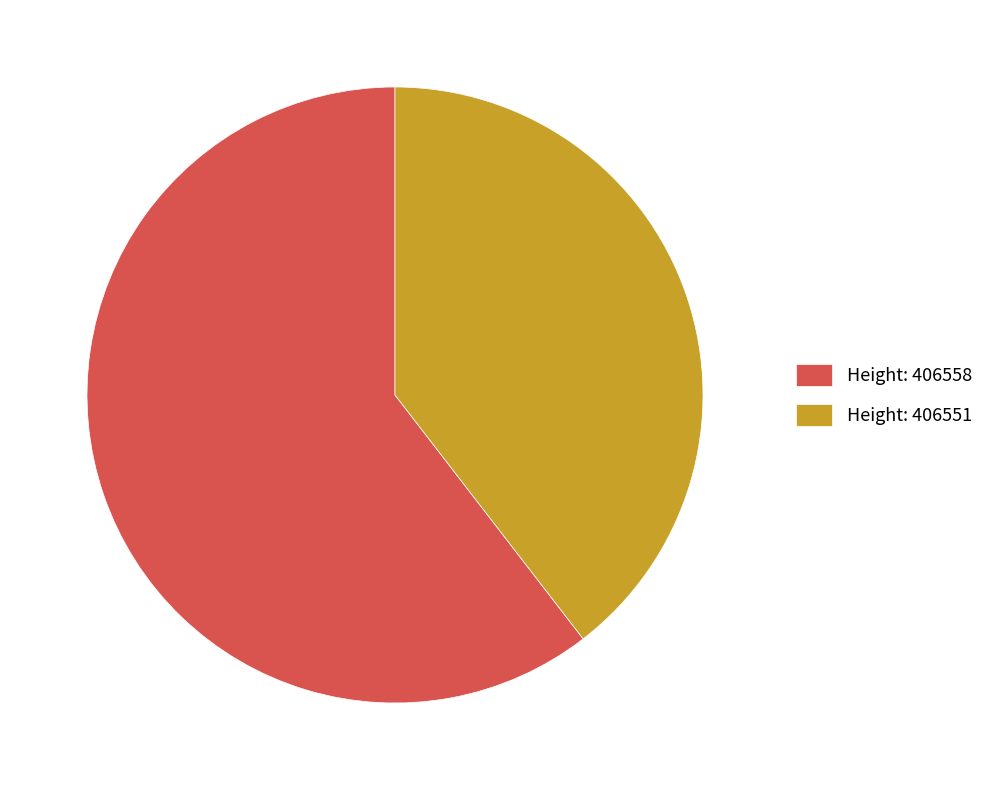

Between Height: 406558 and Height: 406551, which is larger?

Height: 406558